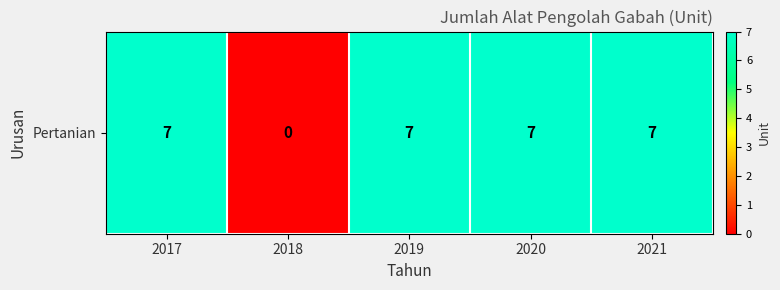

List the labels in order of value, largest first.

2017, 2019, 2020, 2021, 2018